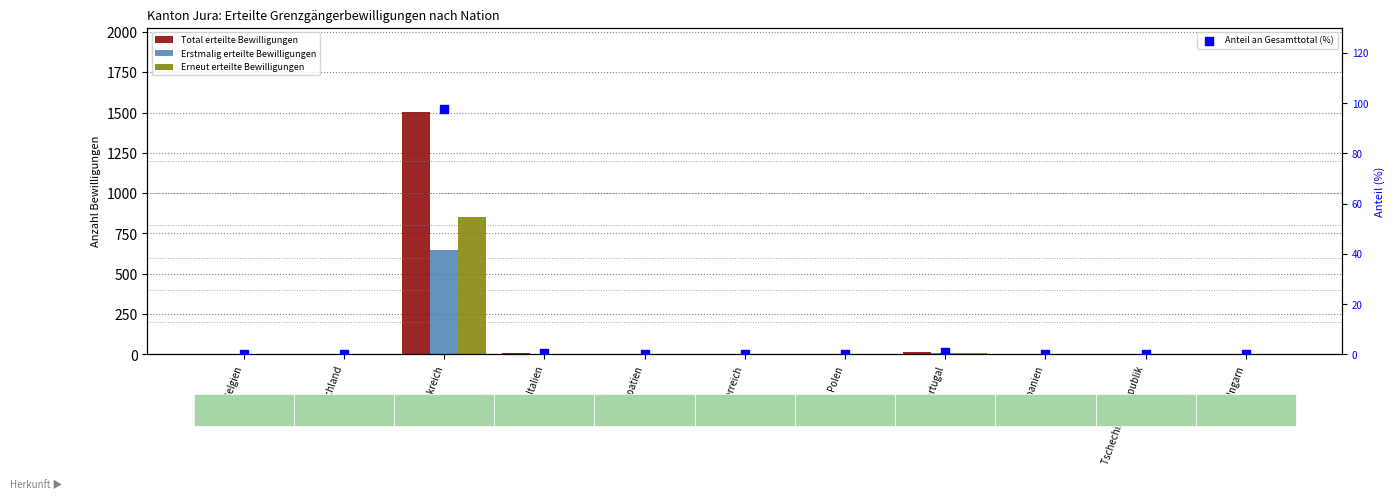

What are all the series names shown in the legend?

Total erteilte Bewilligungen, Erstmalig erteilte Bewilligungen, Erneut erteilte Bewilligungen, Anteil an Gesamttotal (%)